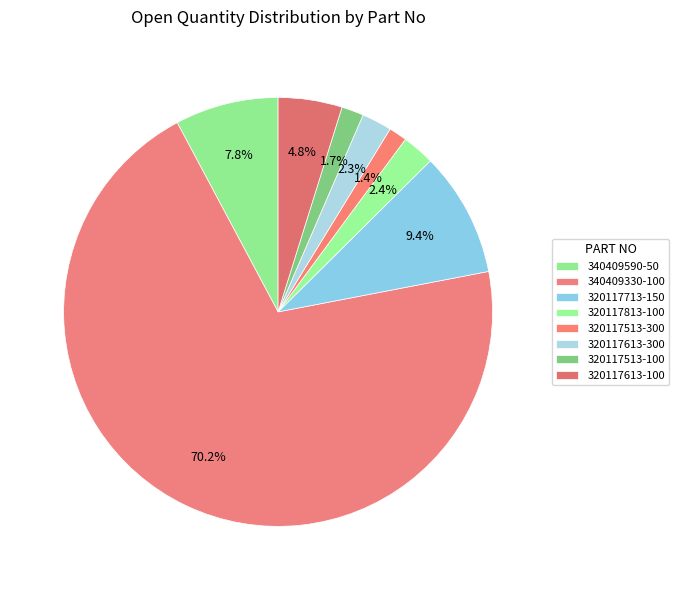

Which category has the smallest portion of the pie?

320117513-300